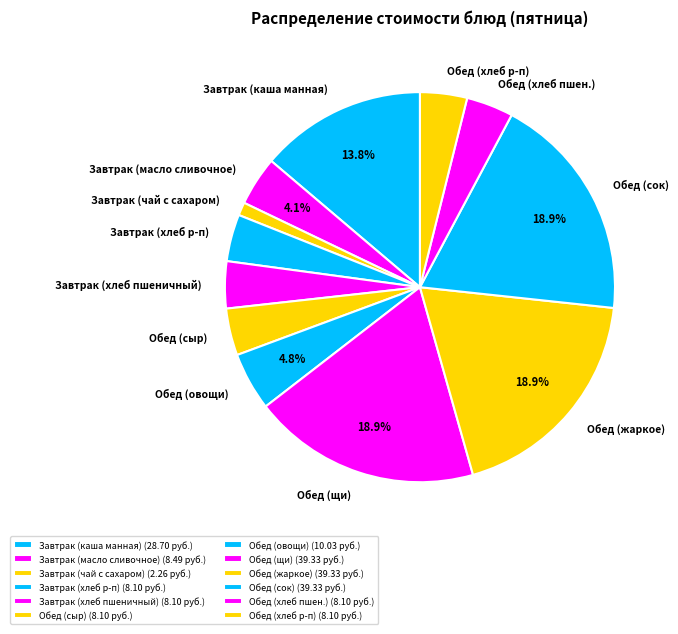

Does any single category account for the majority?

No